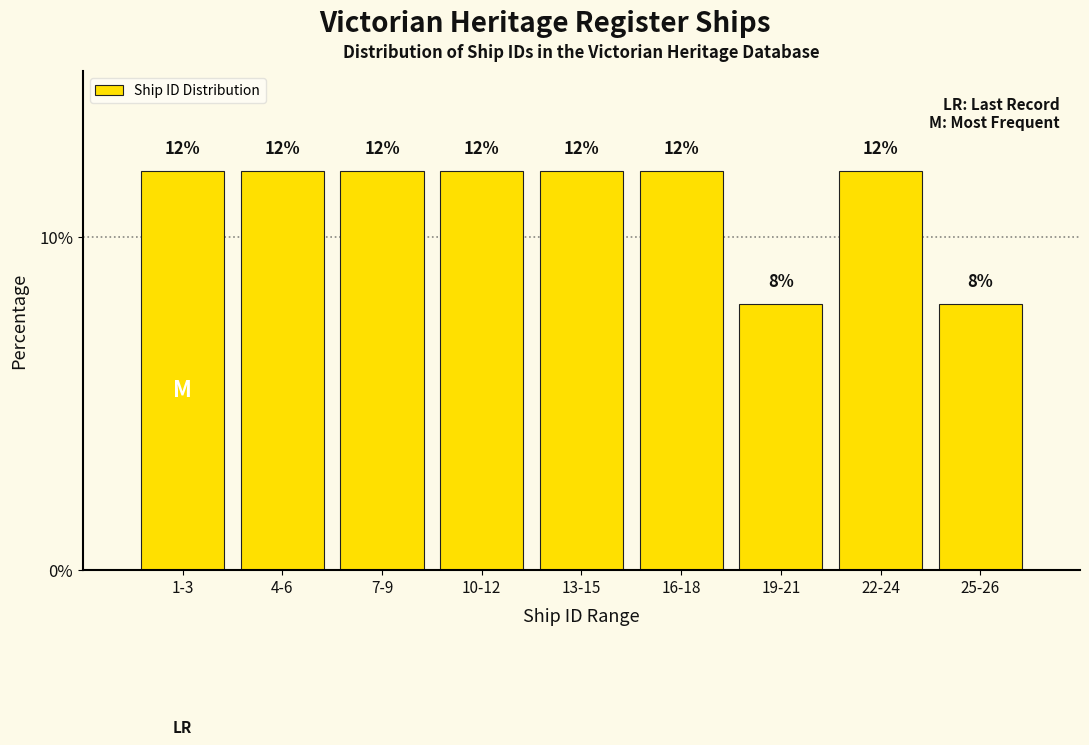

Reading left to right, list all the values displayed in this chart.

12	12	12	12	12	12	8	12	8